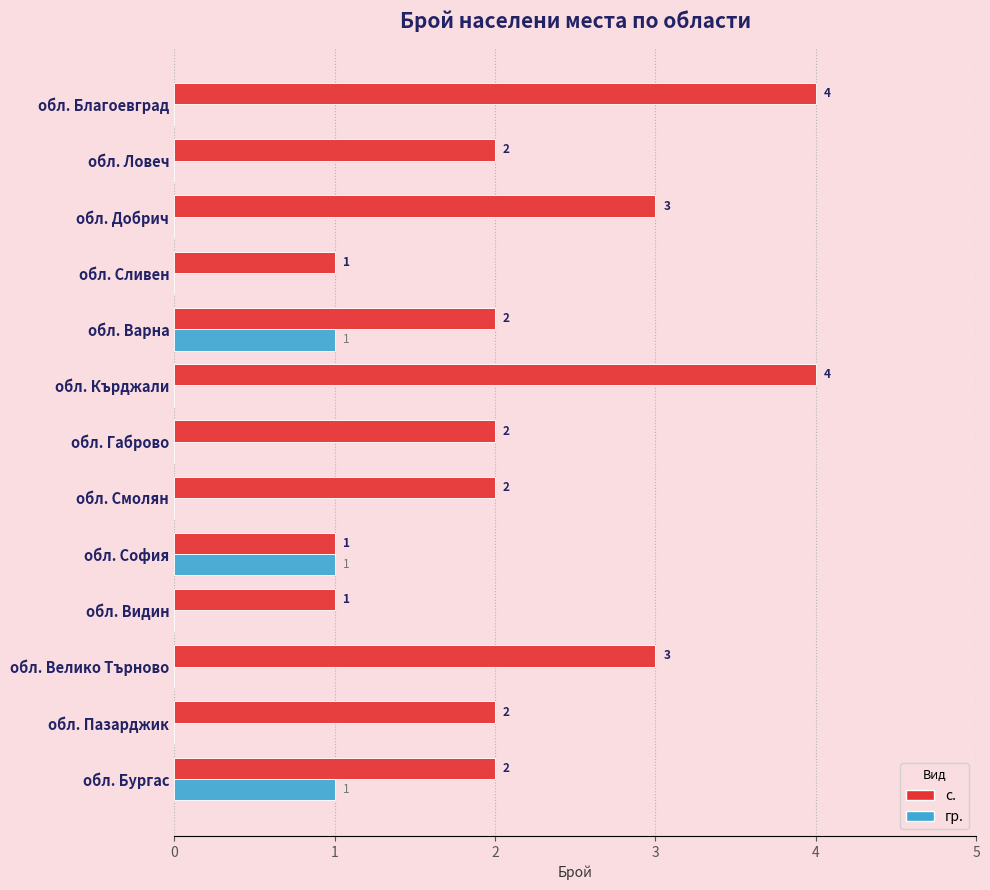

What is the sum of the с. values at обл. Габрово and обл. Ловеч?

4